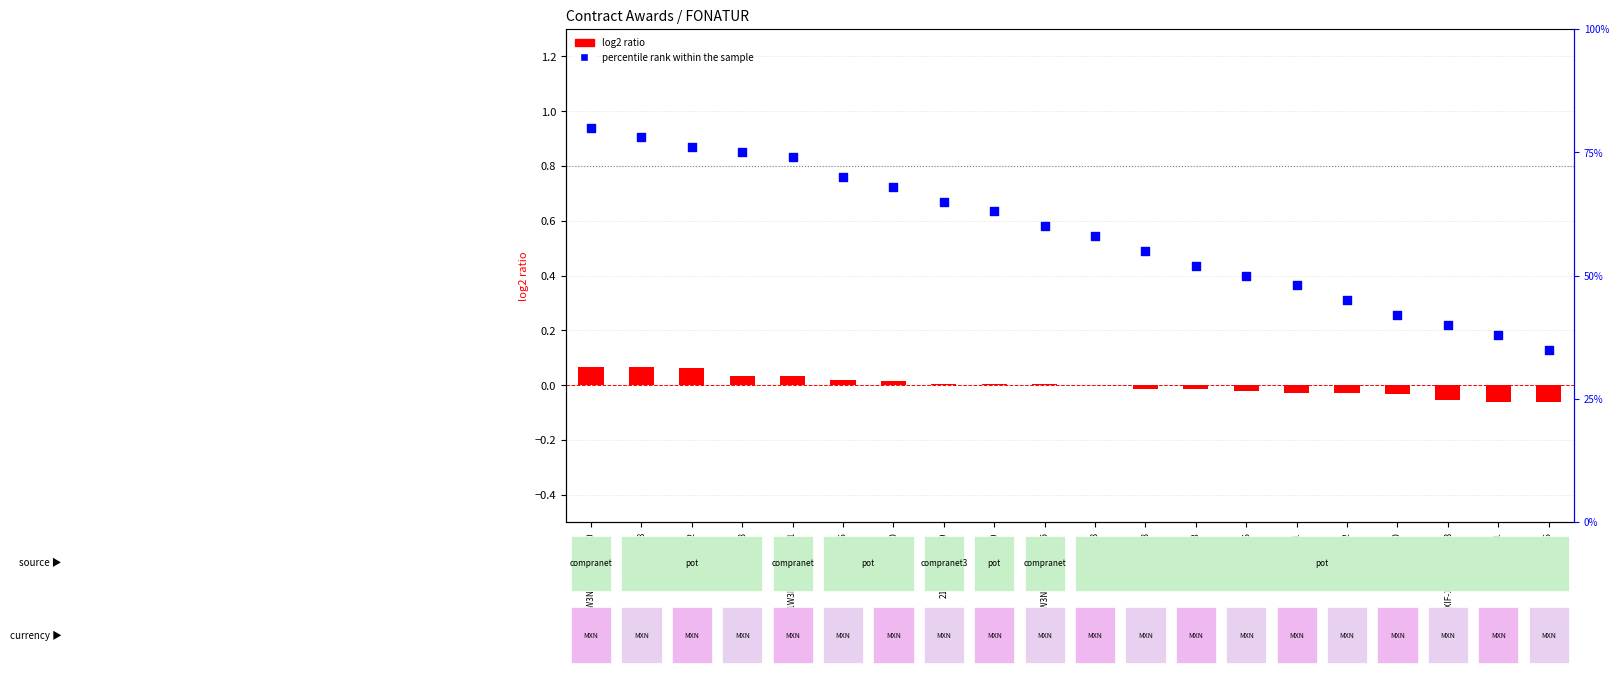

At how many categories does at least one series exceed 45?

15